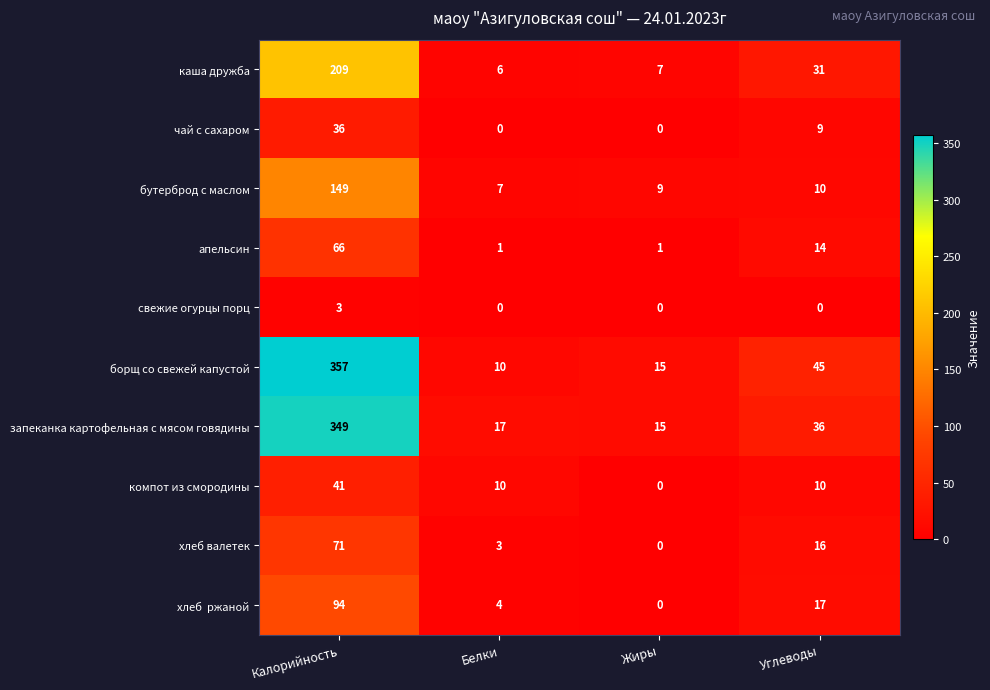

What is the maximum value shown in the chart?

357